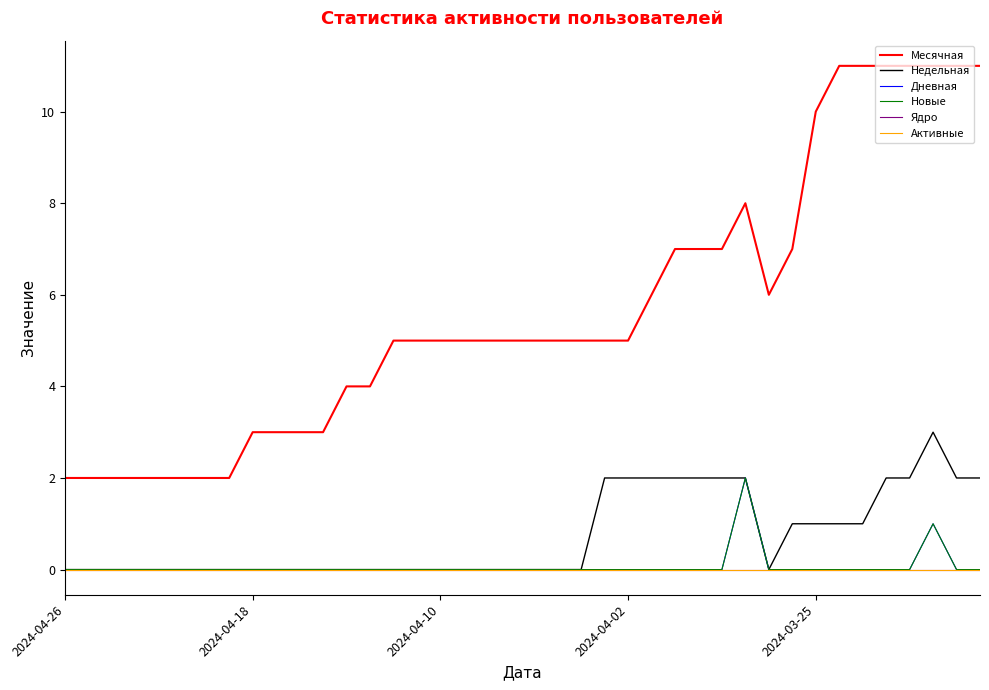

In Новые, how many points are higher than both neighbors (excluding endpoints)?

2